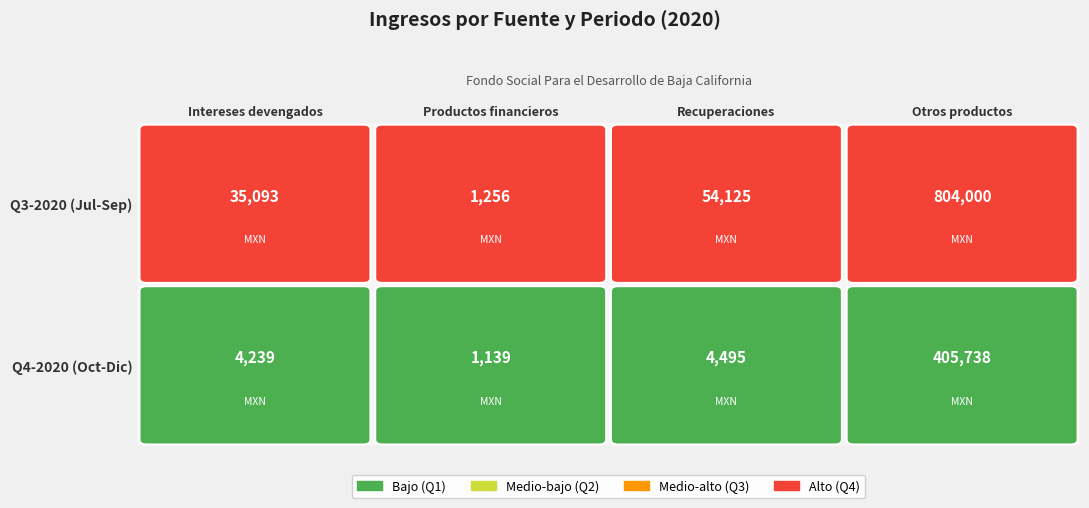

Reading right to left, transcribe all the data shown in this chart.

Intereses devengados: 1=4239.3	0=35093.0
Productos financieros: 1=1138.7	0=1256.5
Recuperaciones: 1=4495.0	0=54124.6
Otros productos: 1=405738.0	0=804000.0